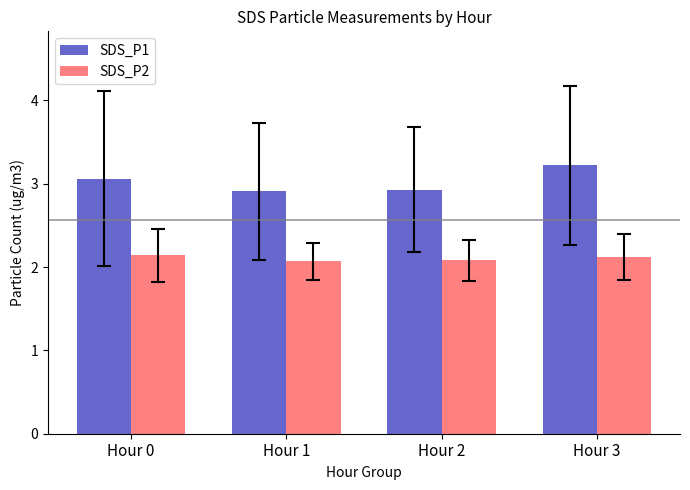

What value does the SDS_P1 series have at Hour 2?

2.9